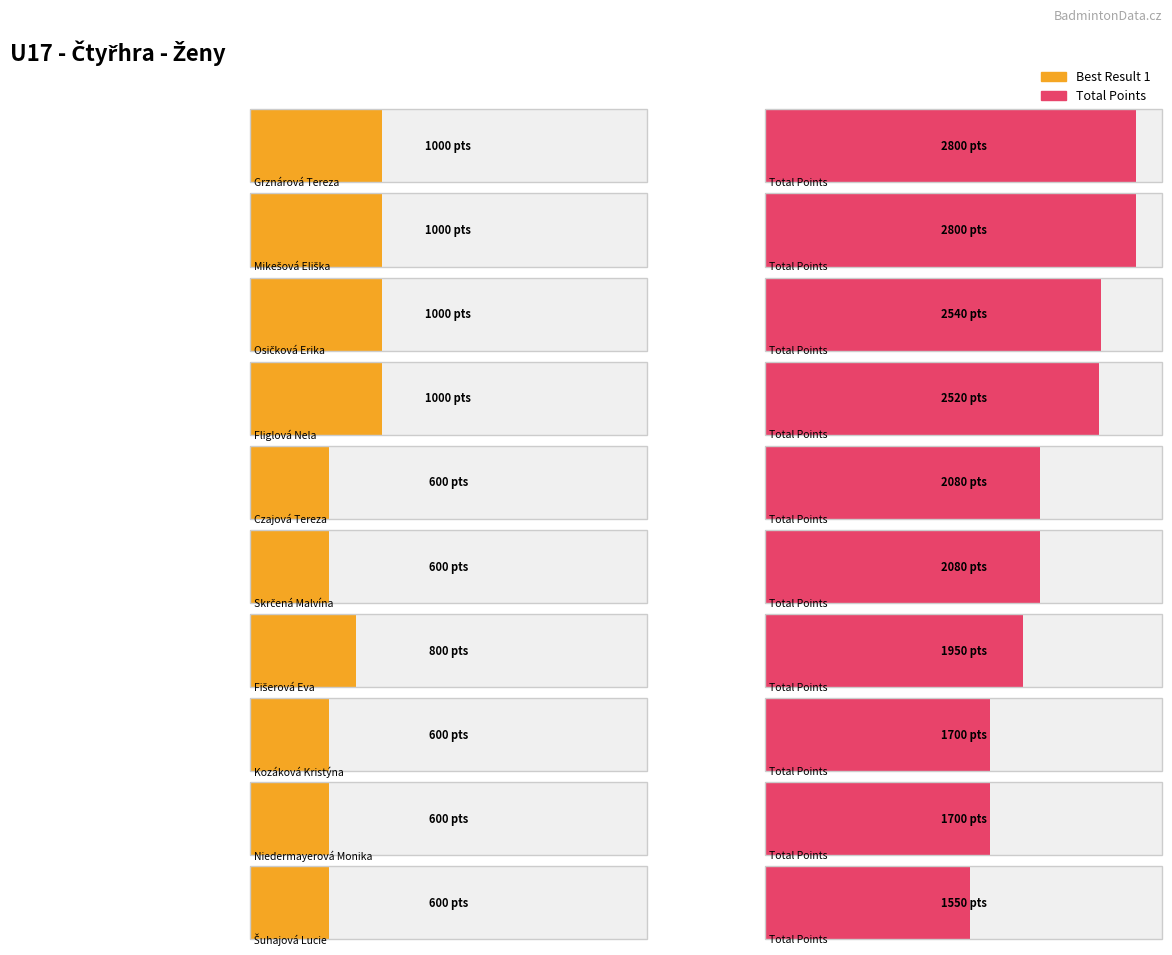

Are the bars grouped side by side (vs. stacked)?

Yes